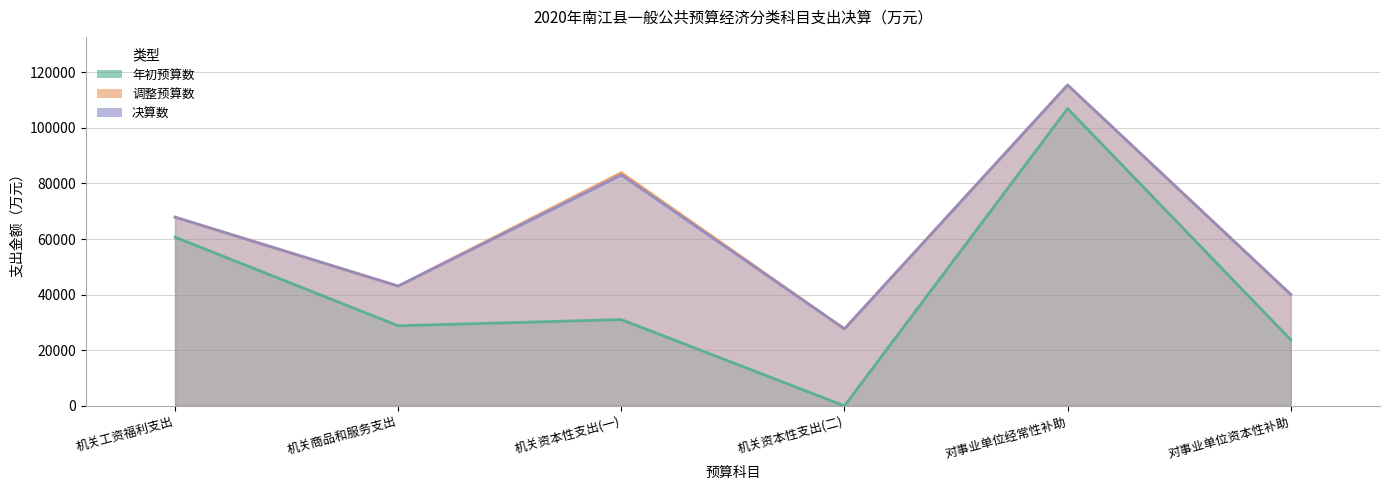

What are all the series names shown in the legend?

年初预算数, 调整预算数, 决算数